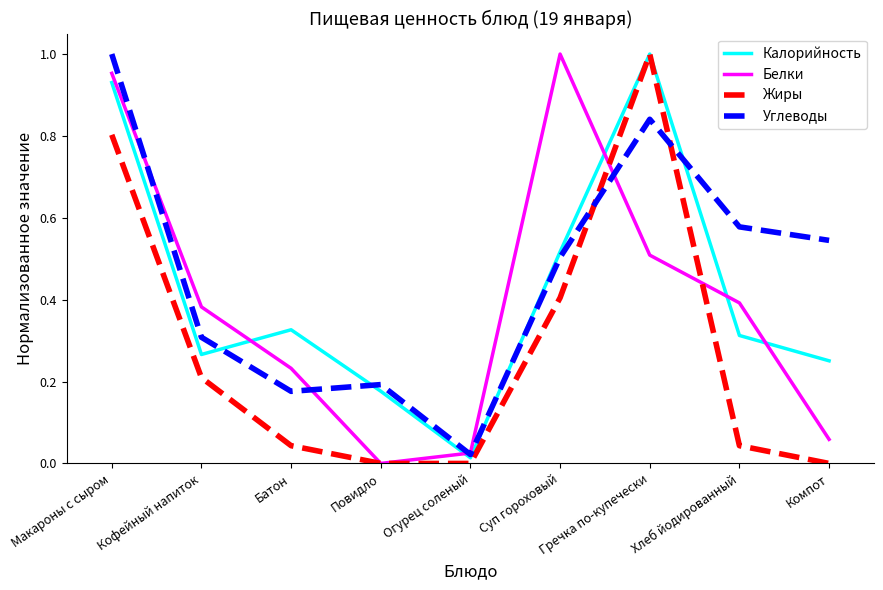

Which series ends up on top after the final intersection of Жиры and Белки?

Белки